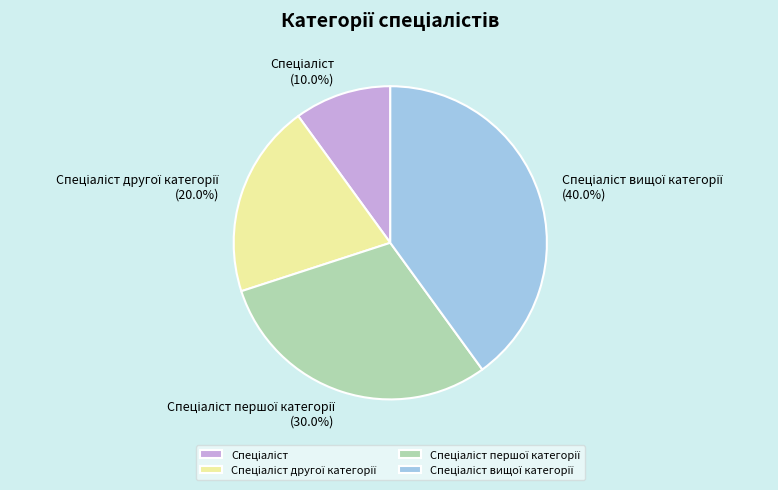

Is there a majority slice in this chart?

No